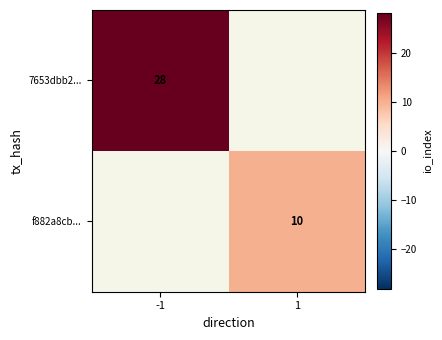

Is the value of 7653dbb2... at -1 greater than the value of f882a8cb... at 1?

Yes